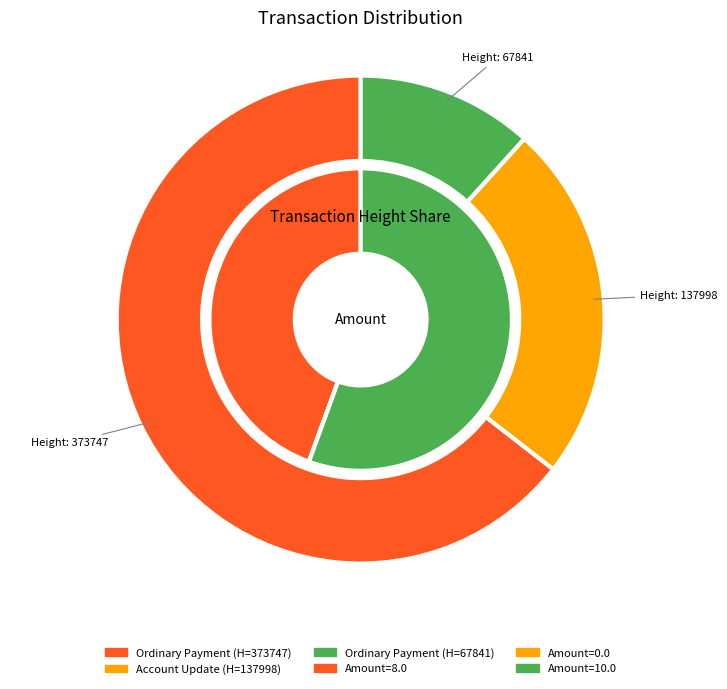

How many slices are in this pie chart?

3